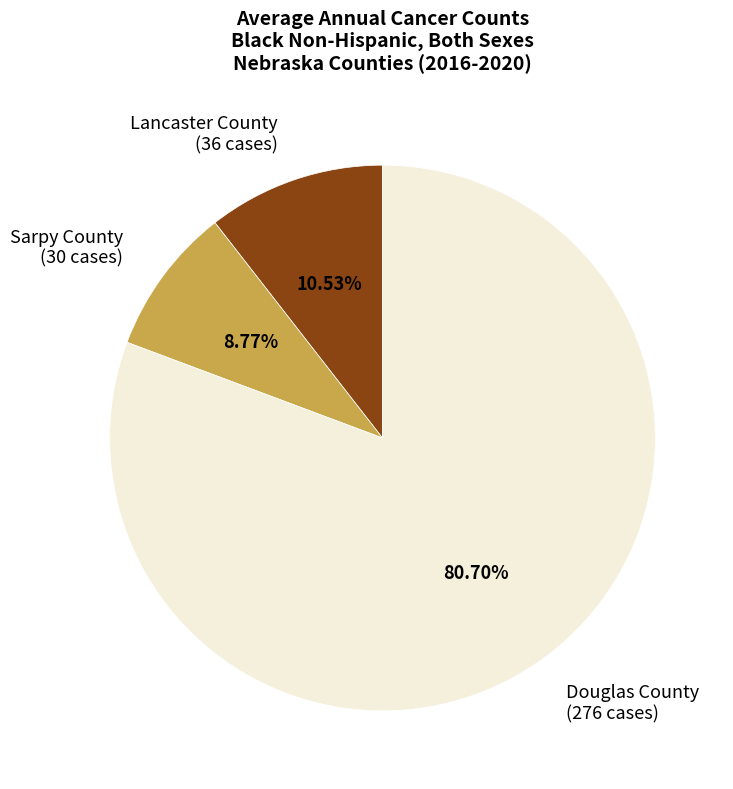

The Sarpy County slice represents 9% of the pie. True or false?

True